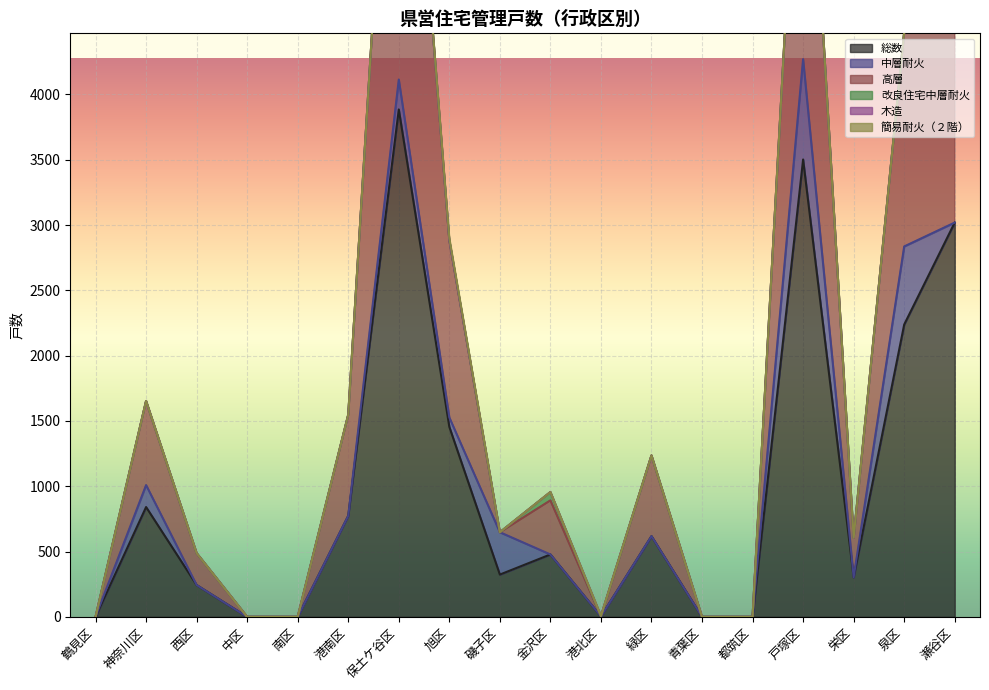

At which category does the chart reach its minimum across all series?

鶴見区